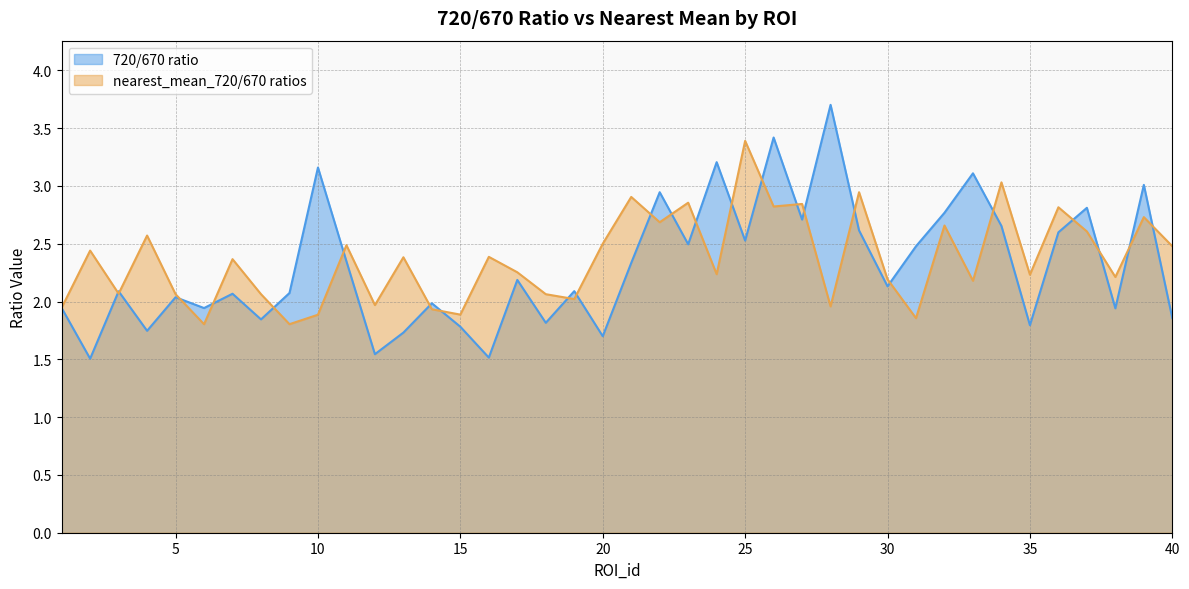

Which has a higher value, 4 or 30?

30